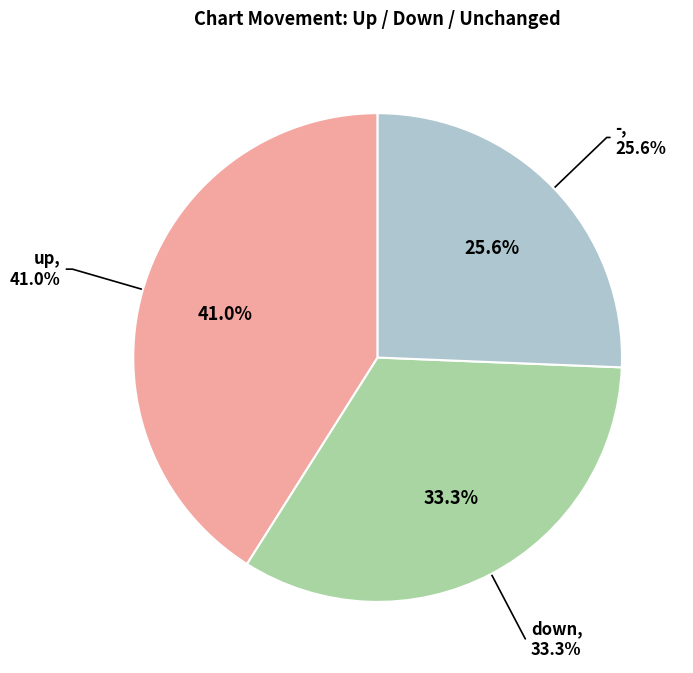

Does down account for over 50% of the chart?

No